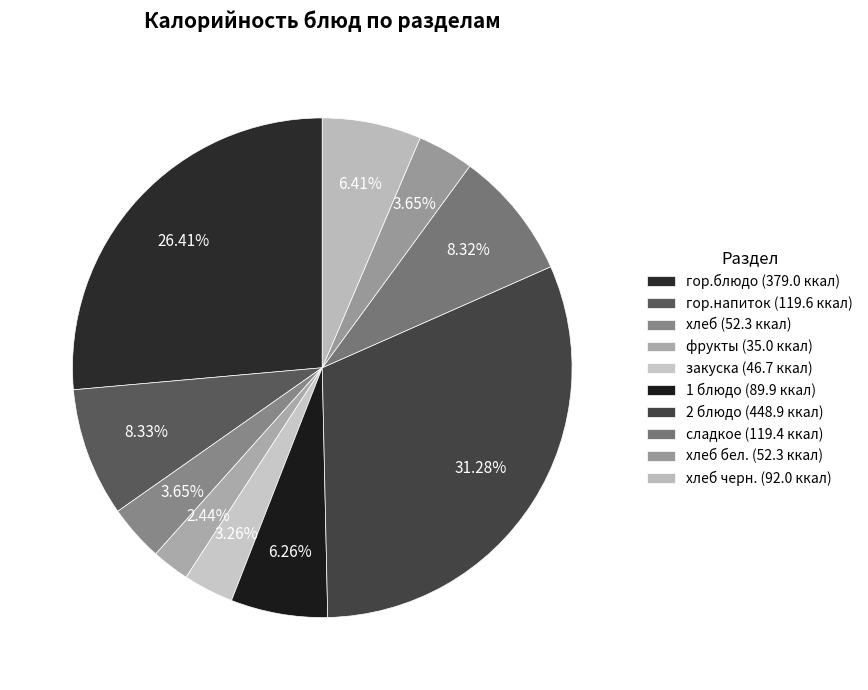

Which slice is the smallest?

фрукты